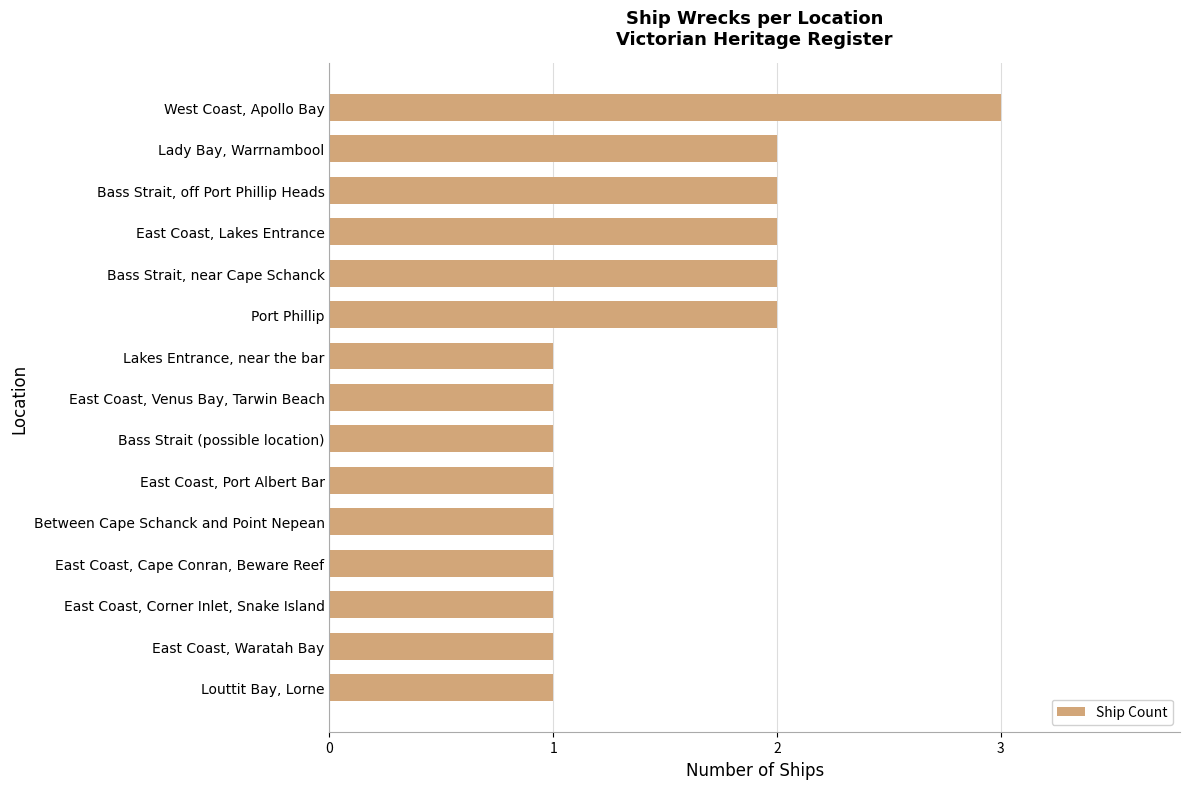

True or false: the data shows 3 at West Coast, Apollo Bay.

True